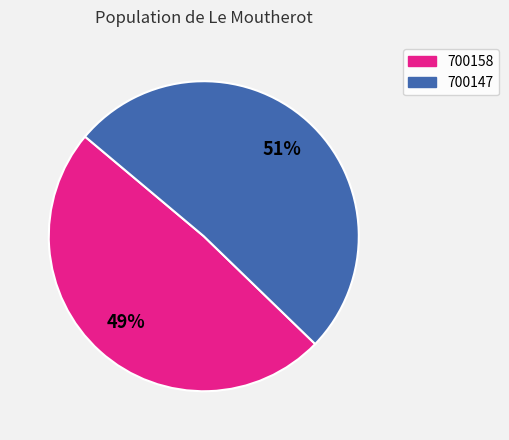

How many segments does this pie chart have?

2